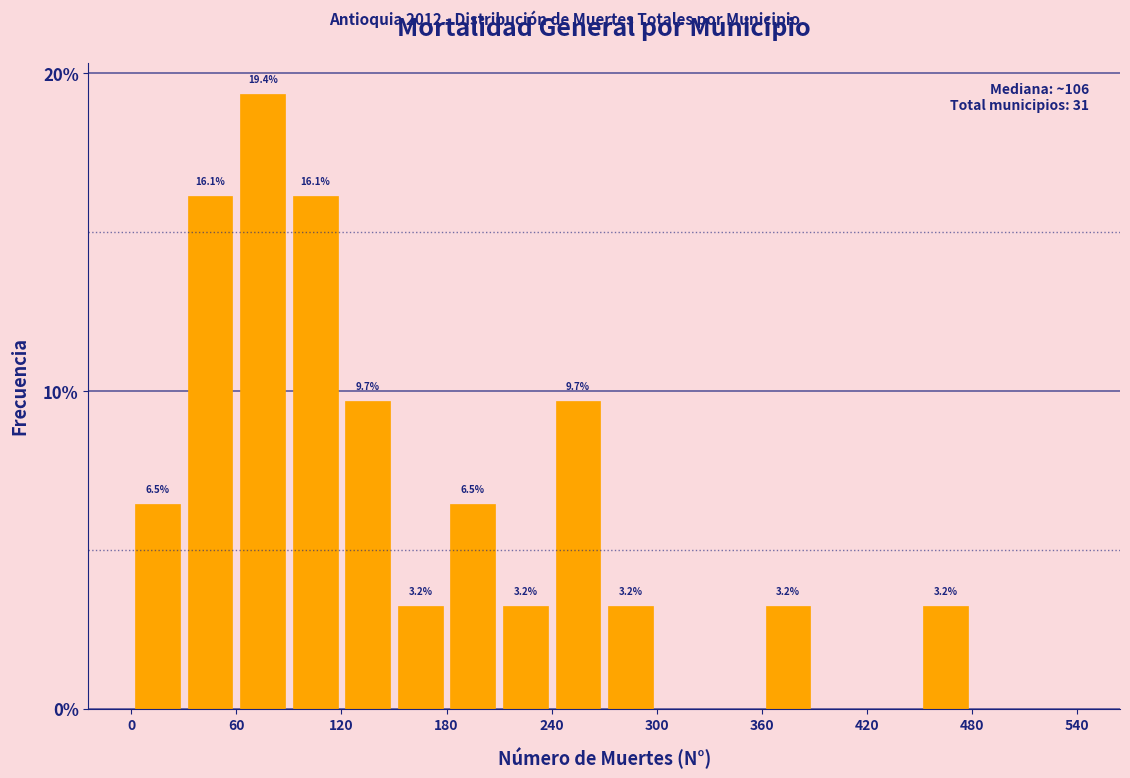

Around what value on the x-axis is the tallest bar? Give the approximate position of its centre, as read against the axis.

80